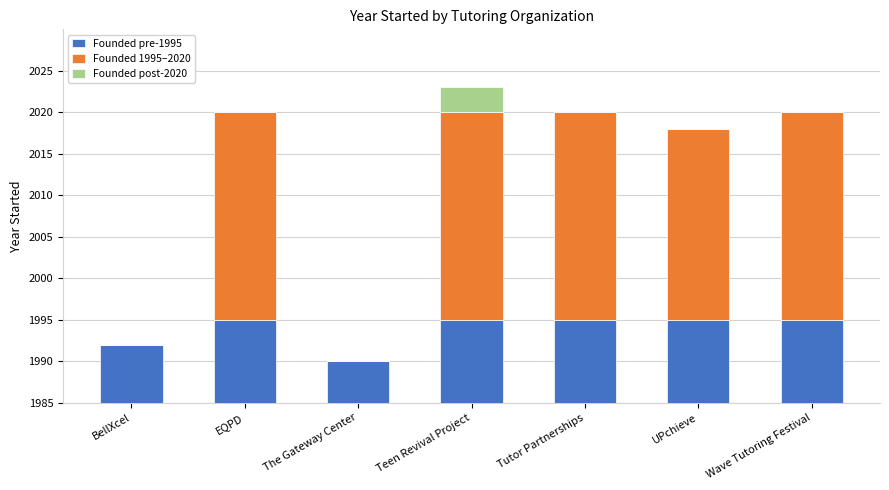

How many Founded pre-1995 values are between 7 and 10?

6